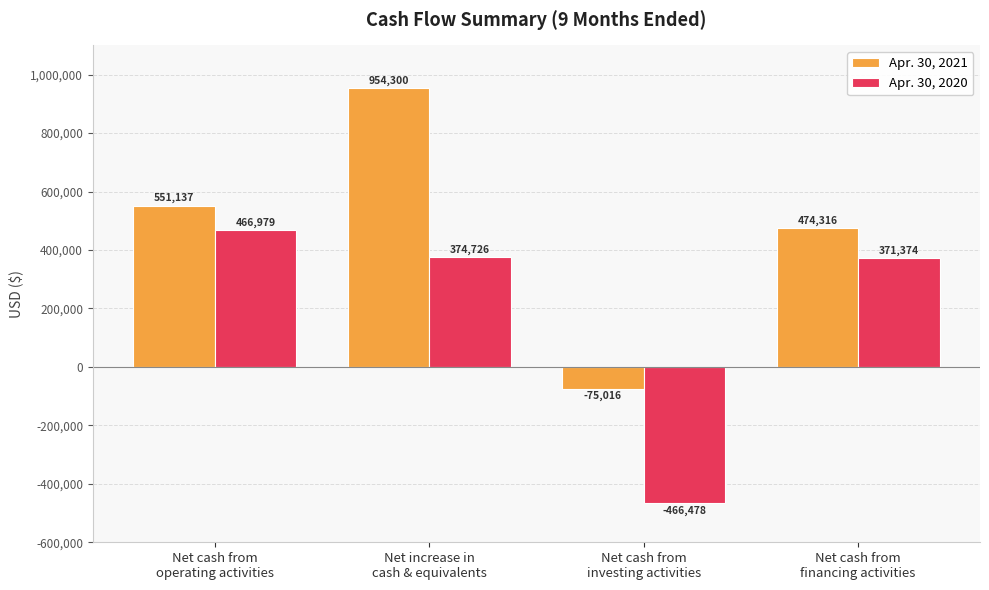

The value of Apr. 30, 2020 at Net cash from
operating activities is 153851. True or false?

False